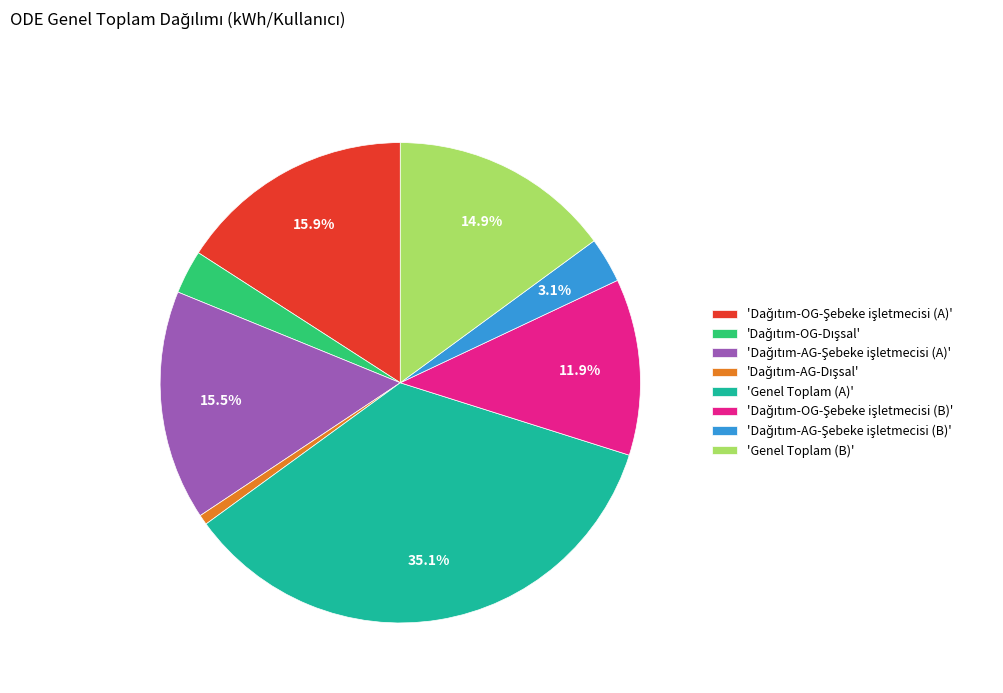

How much of the chart is everything except 'Genel Toplam (B)'?

85.1%